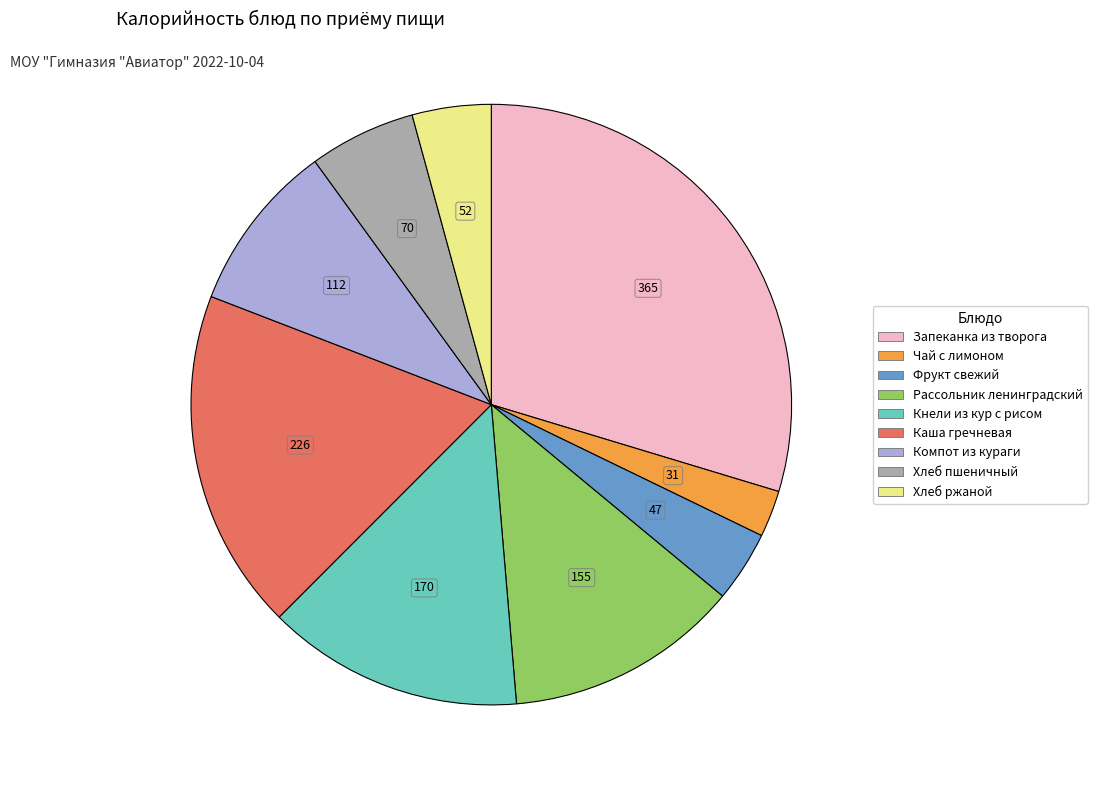

How many slices are in this pie chart?

9